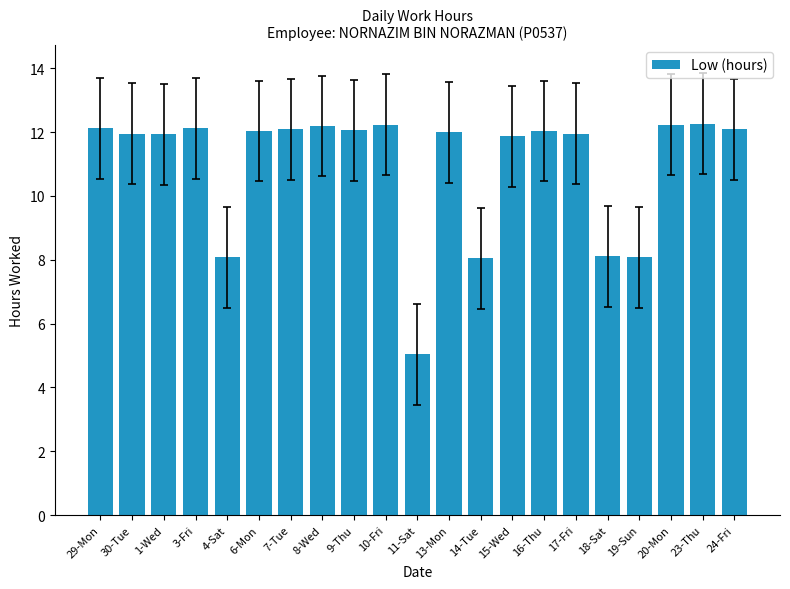

What is the smallest value displayed?

5.0